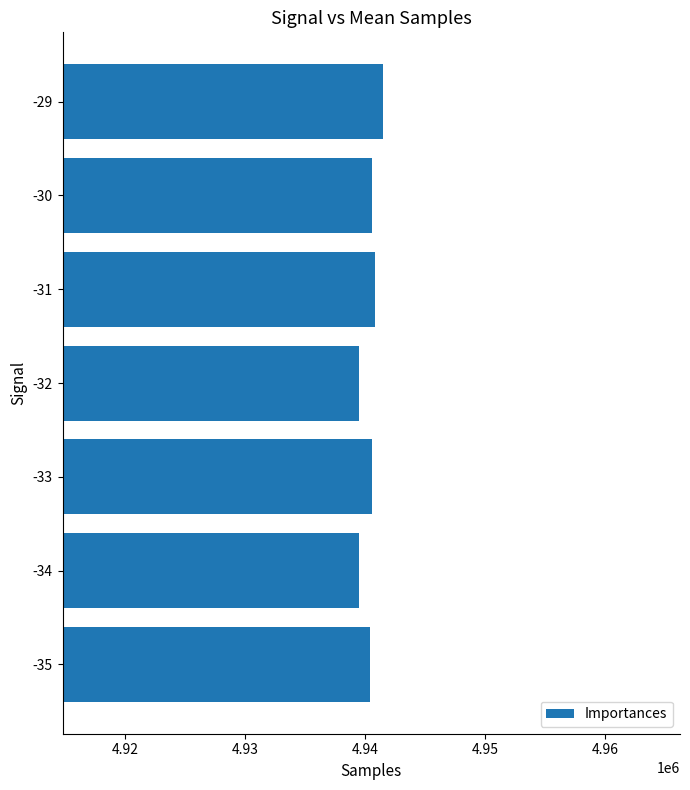

Are the bars grouped side by side (vs. stacked)?

No